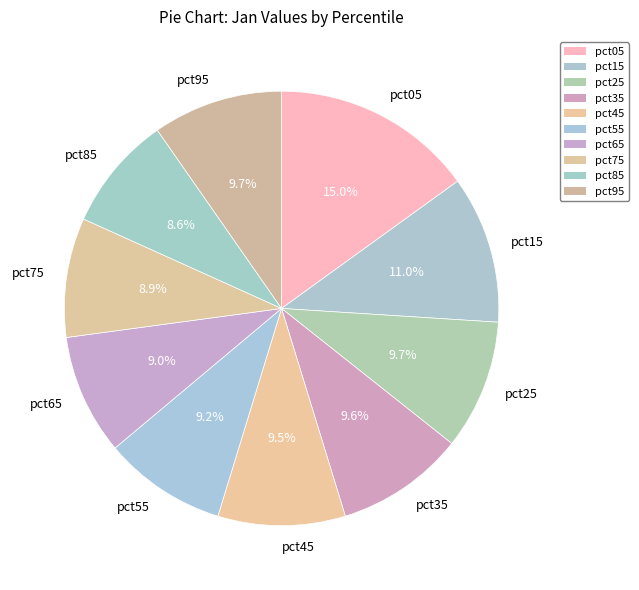

Combined, what portion of the pie is pct95 and pct35?

19.3%